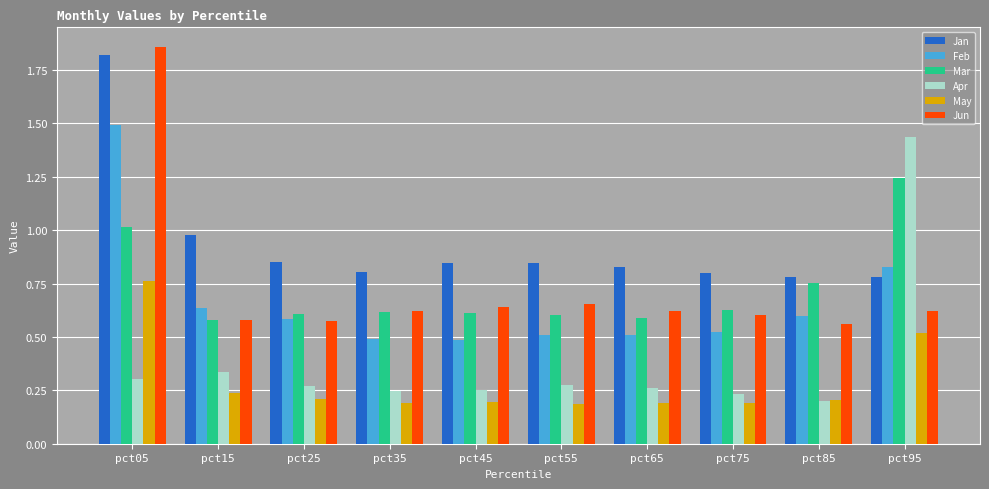

Which series has the largest total across all categories?

Jan